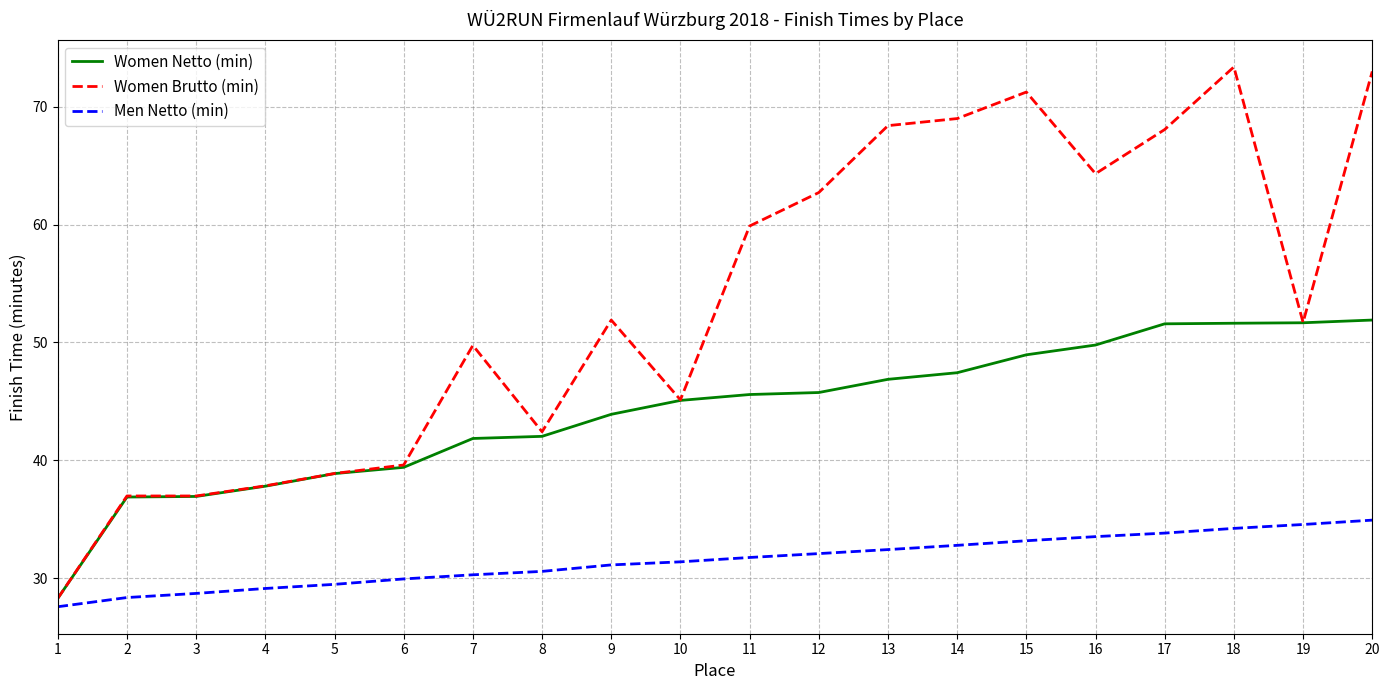

What value does the Men Netto (min) series have at 14?

32.8